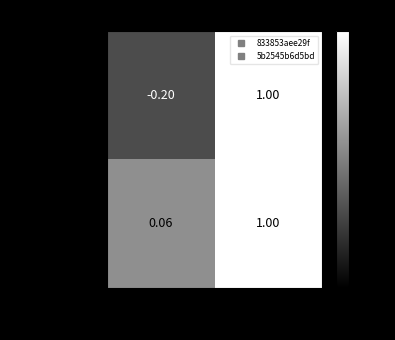

At which category is the sum across all series the highest?

io_index